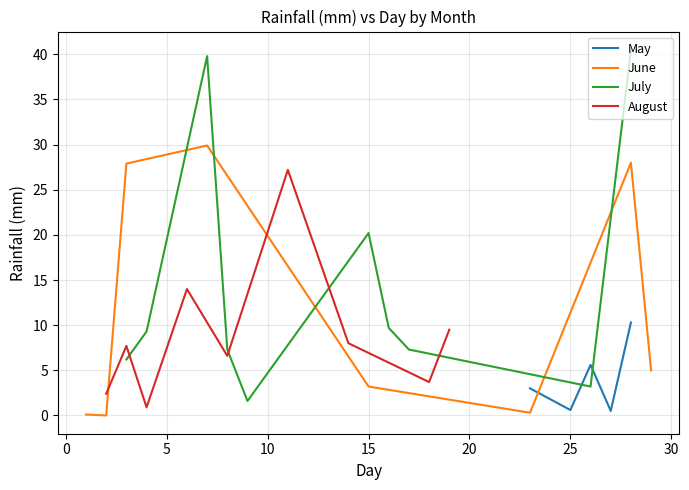

What is the maximum value for May?

10.3